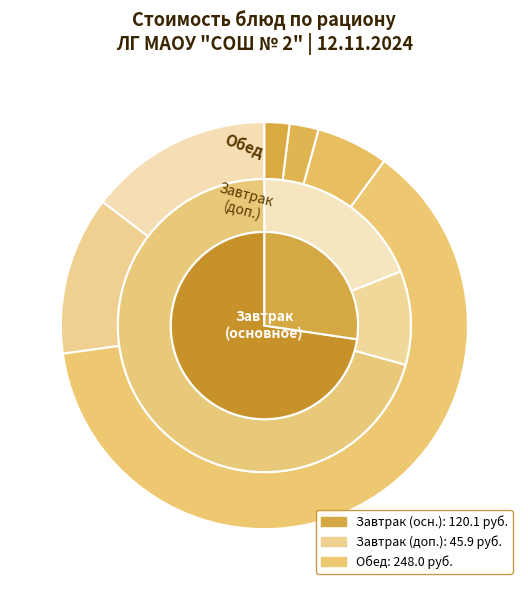

To the nearest percent, what portion does Тефтели мясные represent?

21%